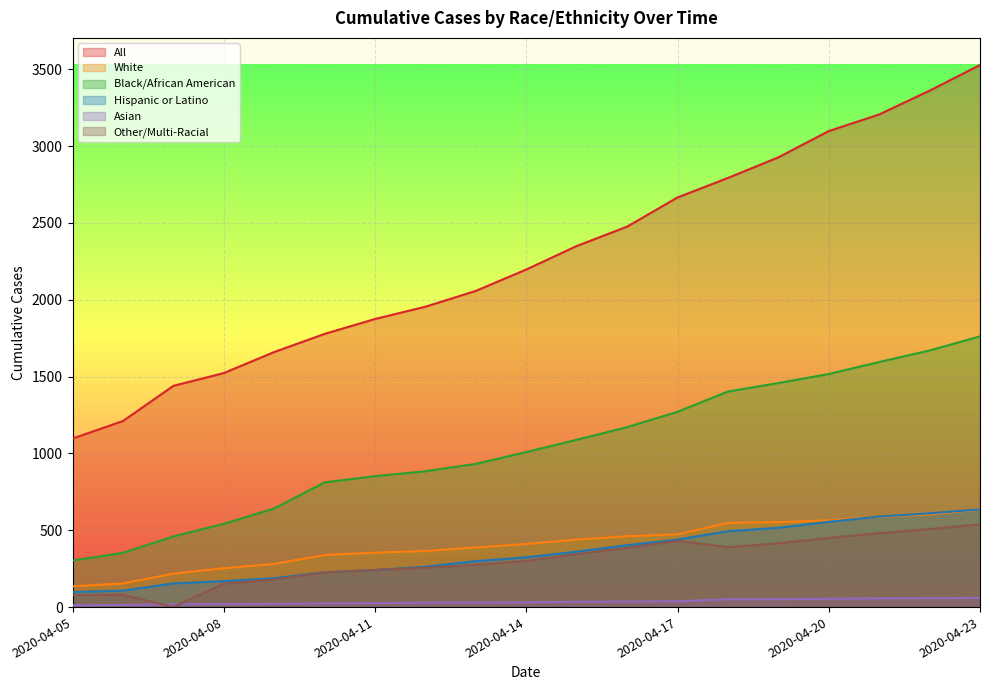

What is the sum of the White values at 2020-04-14 and 2020-04-21?

998